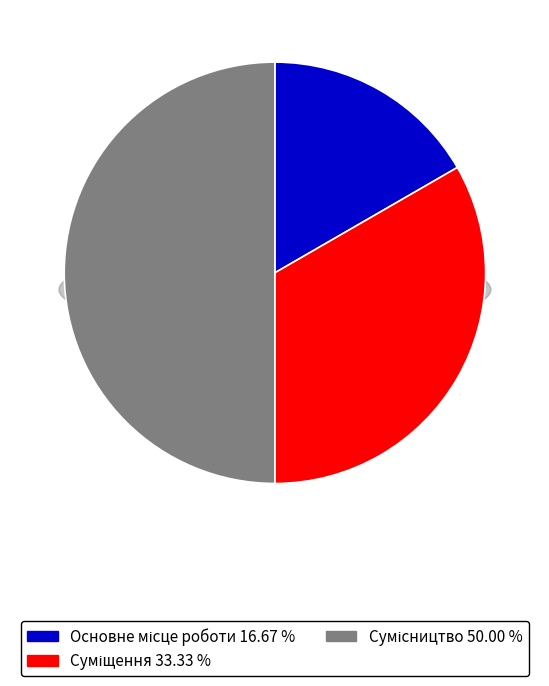

Rank the categories by value from highest to lowest.

Сумісництво, Суміщення, Основне місце роботи